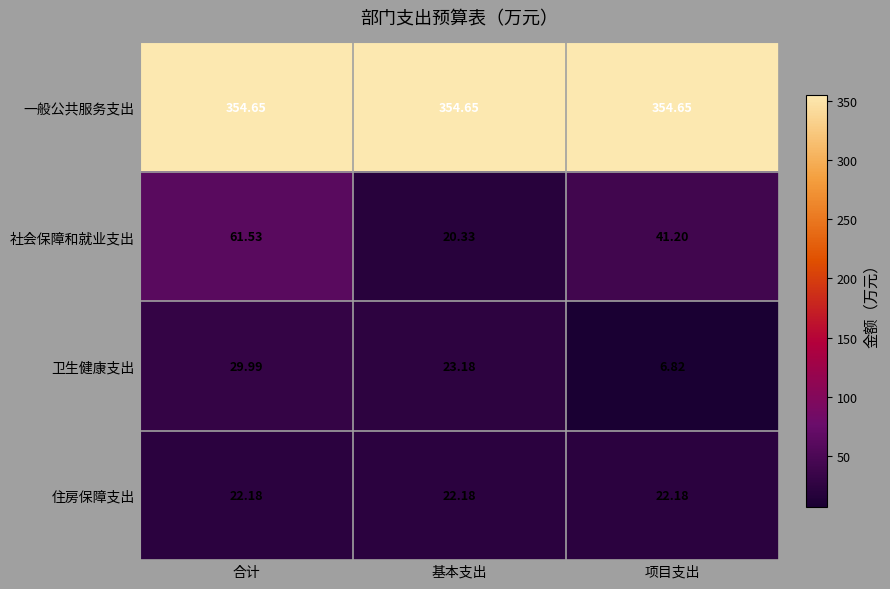

Which series has the widest spread of values?

社会保障和就业支出